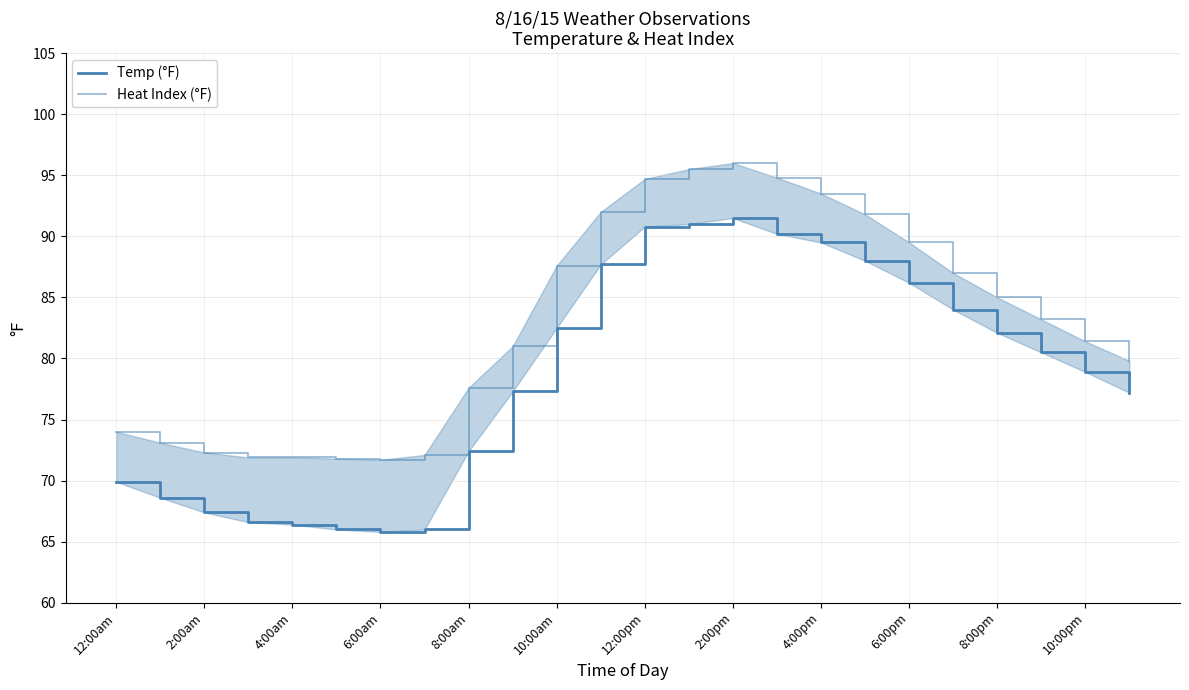

Reading left to right, list all the values displayed in this chart.

Temp (°F): 69.9	68.6	67.4	66.6	66.4	66.0	65.8	66.0	72.4	77.3	82.5	87.7	90.8	91.0	91.5	90.2	89.5	88.0	86.2	84.0	82.1	80.5	78.9	77.2
Heat Index (°F): 74.0	73.1	72.3	71.9	71.9	71.8	71.7	72.1	77.6	81.0	87.6	92.0	94.7	95.5	96.0	94.8	93.5	91.8	89.5	87.0	85.0	83.2	81.4	79.8